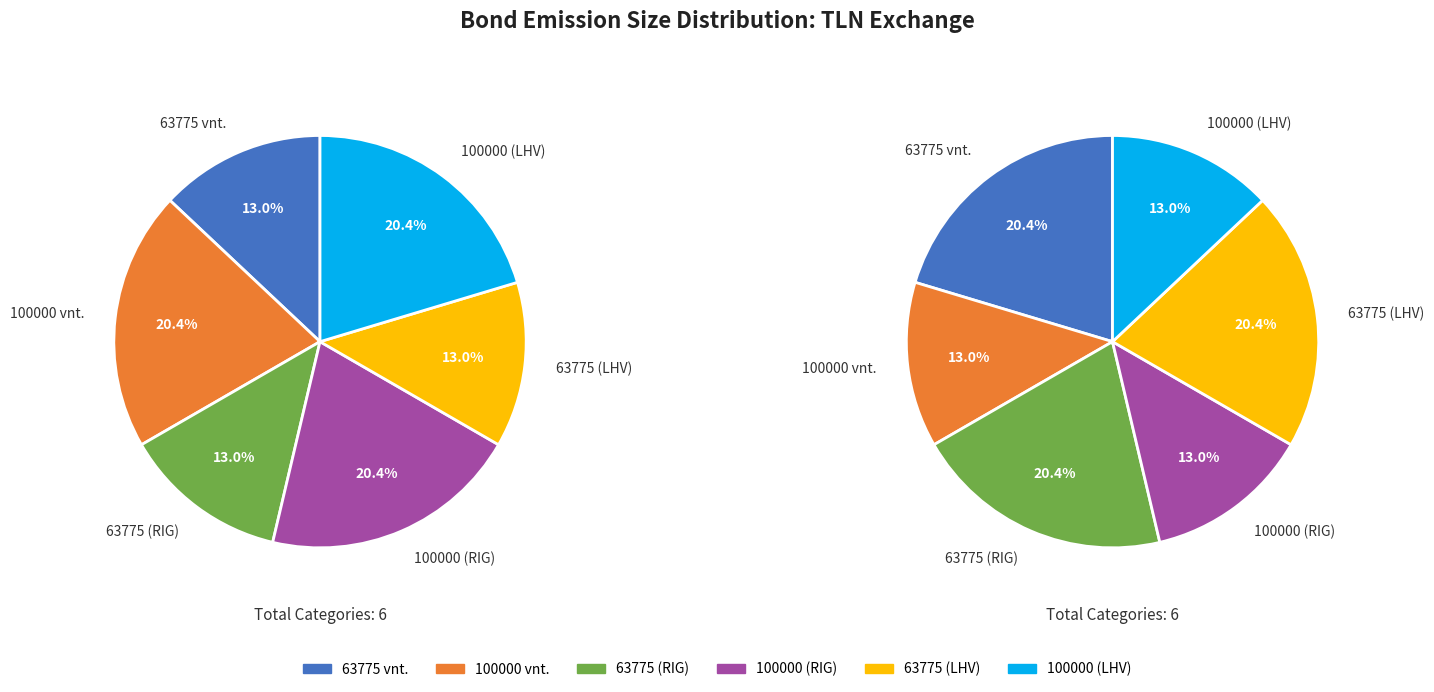

Is 26 the majority of the pie?

No